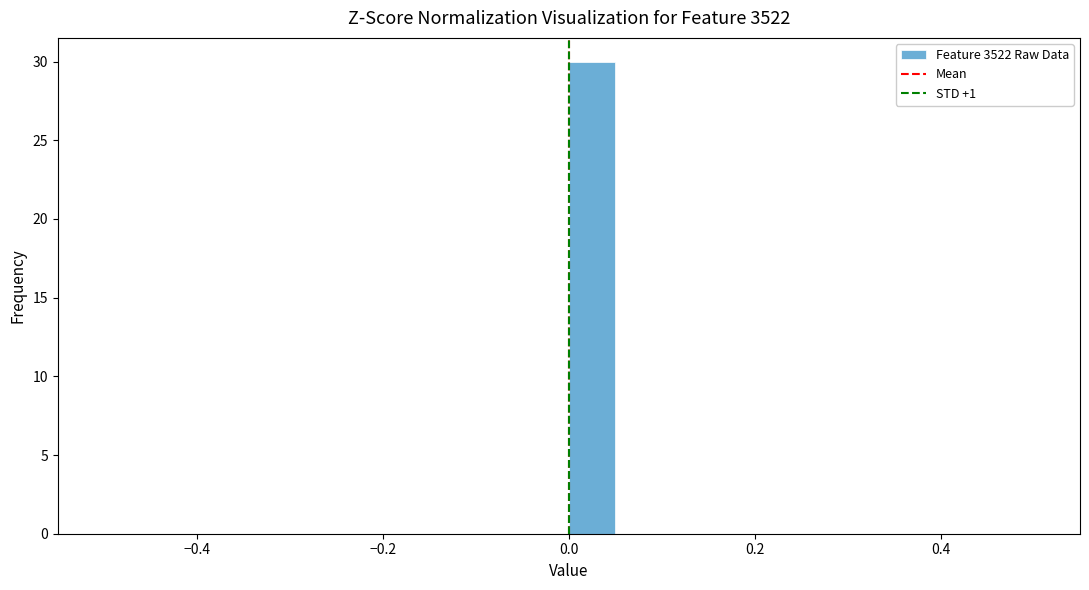

Around what value on the x-axis is the tallest bar? Give the approximate position of its centre, as read against the axis.

0.02